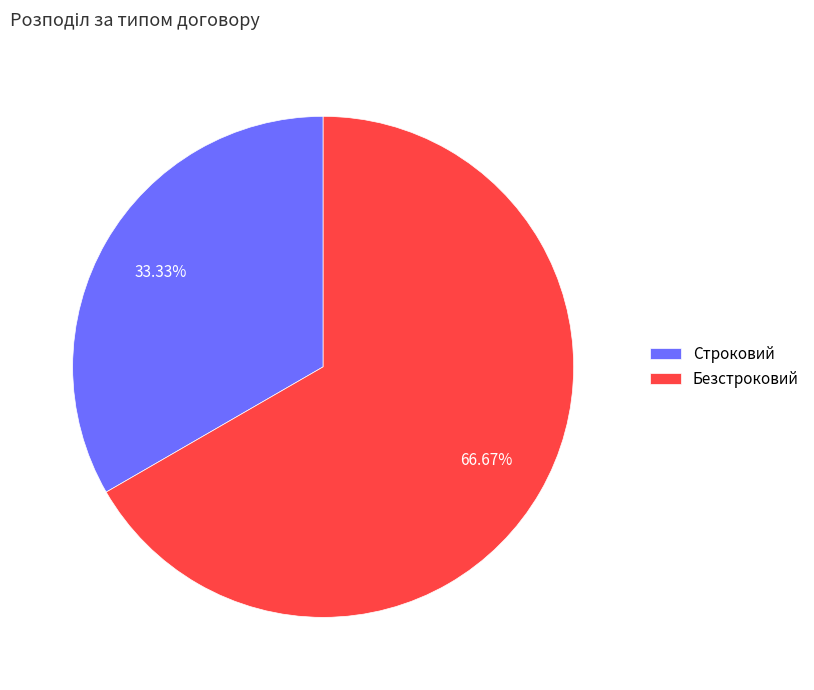

What is the ratio of the value at Строковий to the value at Безстроковий?

0.5